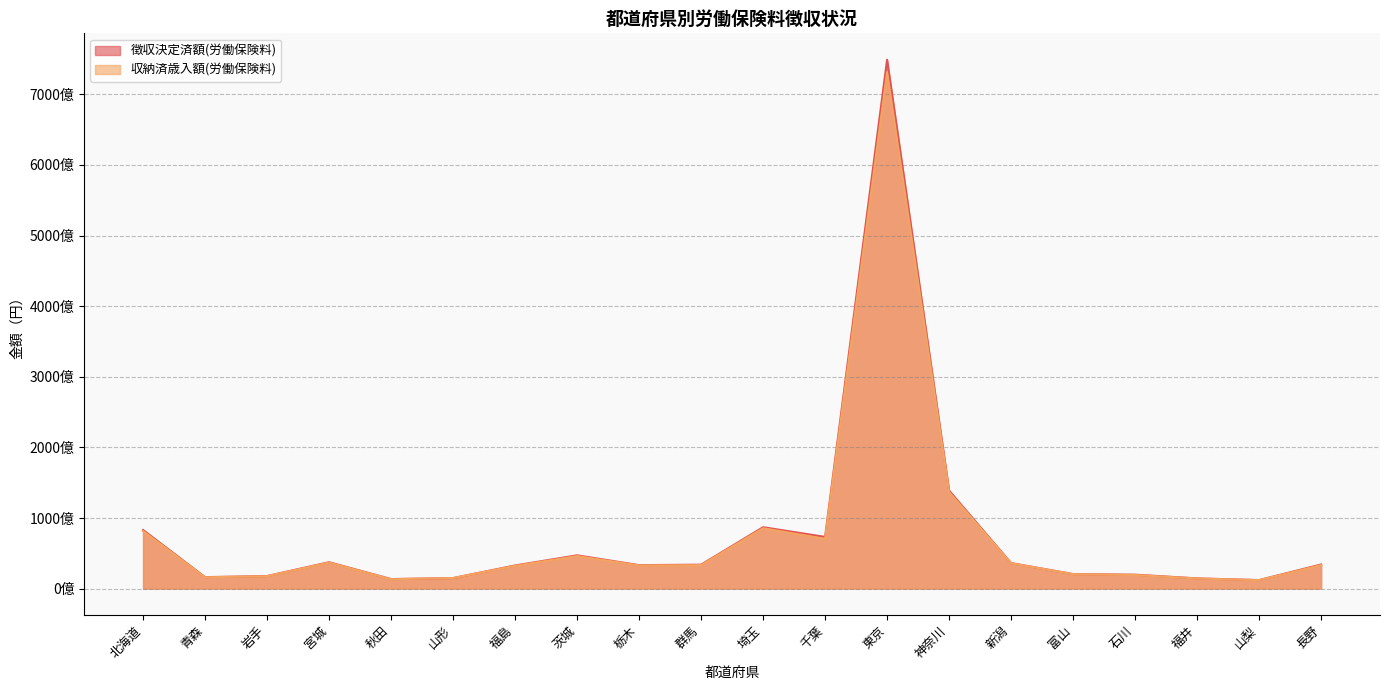

How many interior local peaks does the 収納済歳入額(労働保険料) series have?

4